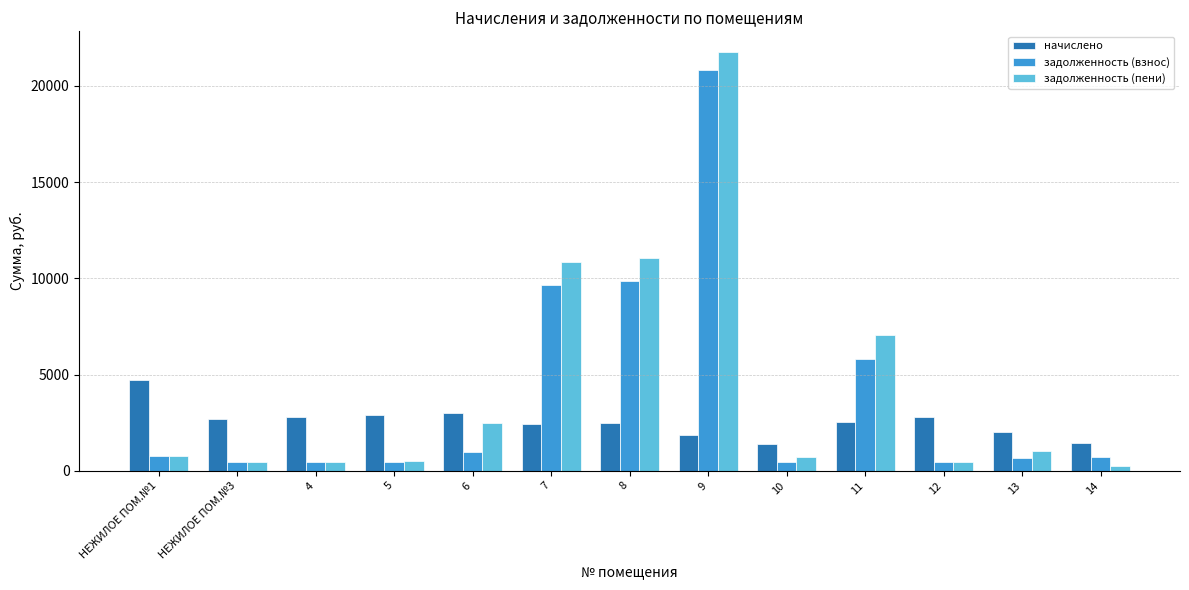

What is the label of the 10th bar from the left?

11